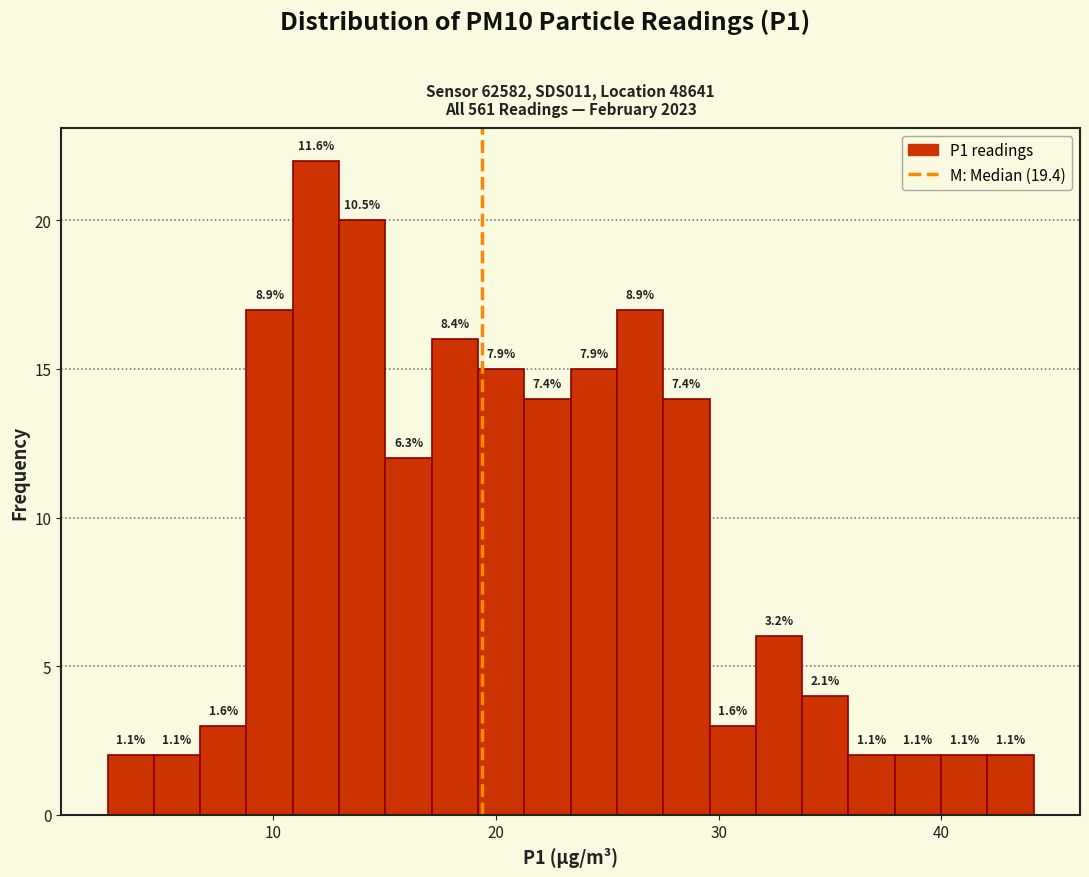

Read against the x-axis, roughly where is the centre of the tallest bar?

12